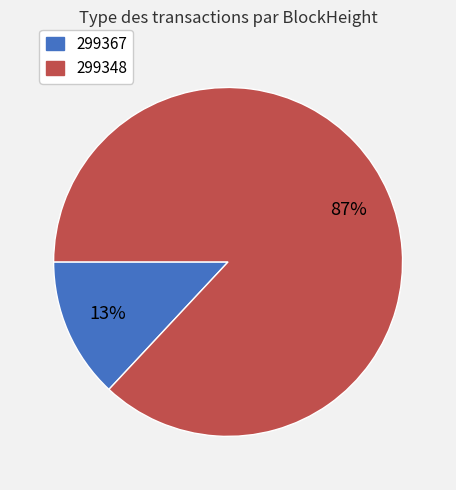

Do 299348 and 299367 together represent more than half of the pie?

Yes